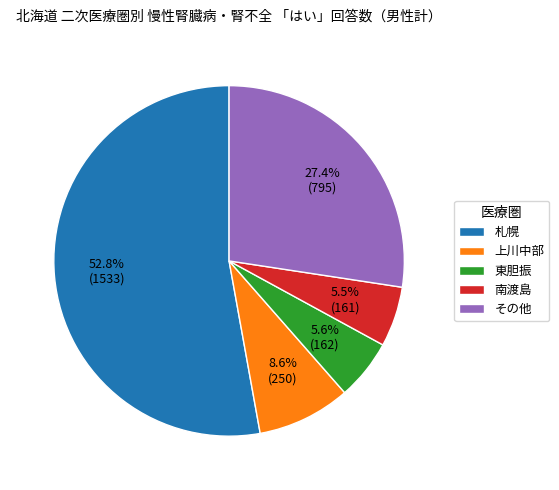

Does 札幌 represent more than half of the total?

Yes